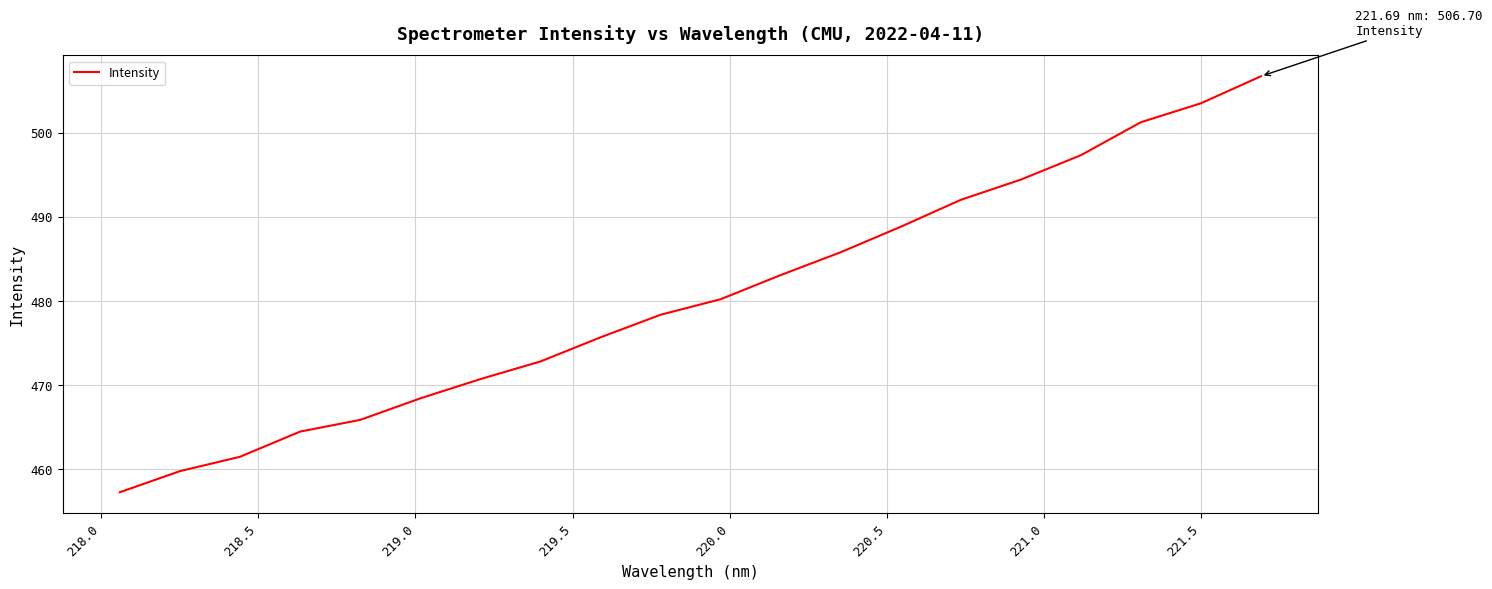

What is the greatest value displayed?

506.7